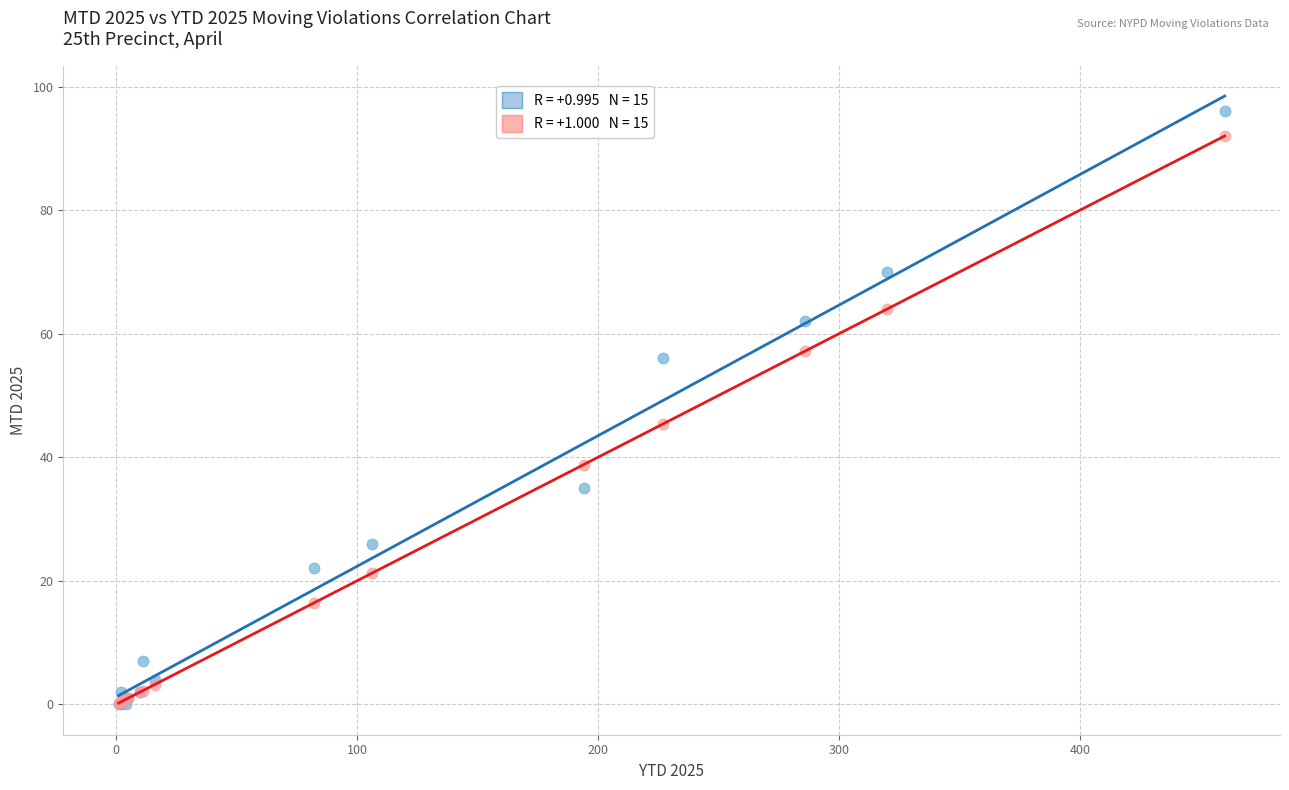

Across all series, what Y value is closest to 48?

45.4